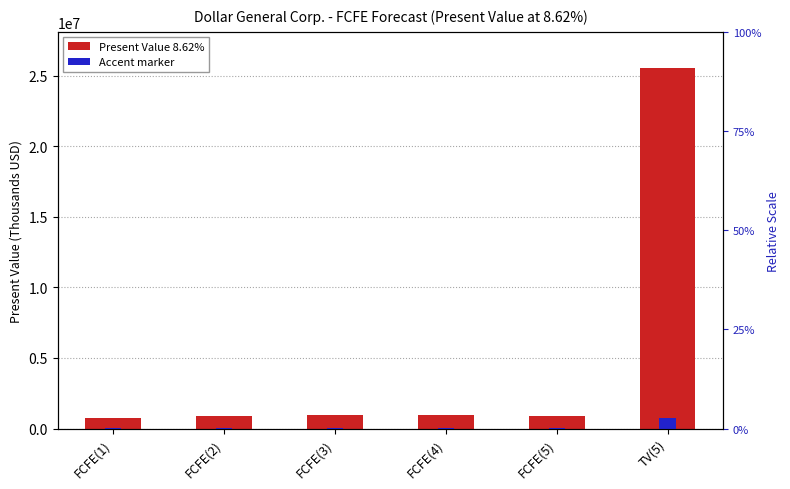

Reading right to left, transcribe all the data shown in this chart.

Present Value 8.62%: TV(5)=25562897.0	FCFE(5)=915717.0	FCFE(4)=948520.0	FCFE(3)=932203.0	FCFE(2)=871549.0	FCFE(1)=777004.0
Accent marker: TV(5)=766886.9	FCFE(5)=27471.5	FCFE(4)=28455.6	FCFE(3)=27966.1	FCFE(2)=26146.5	FCFE(1)=23310.1